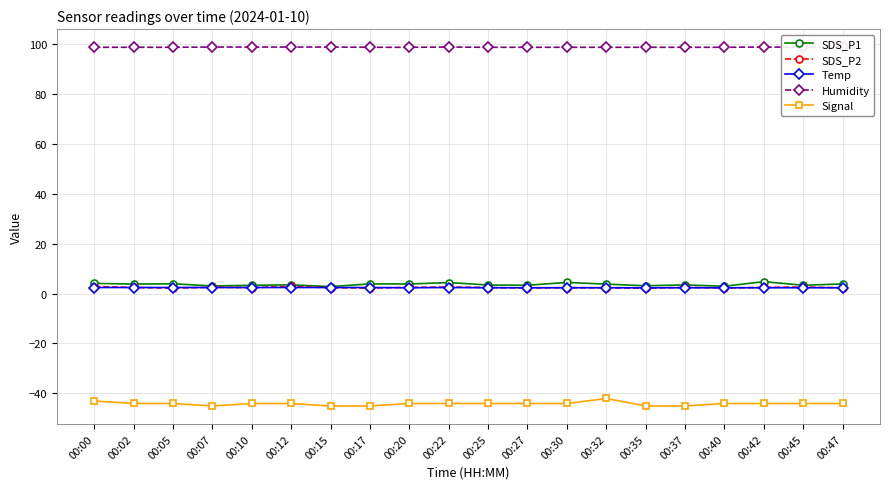

Rank the series at 00:45 from highest to lowest value.

Humidity, SDS_P1, SDS_P2, Temp, Signal